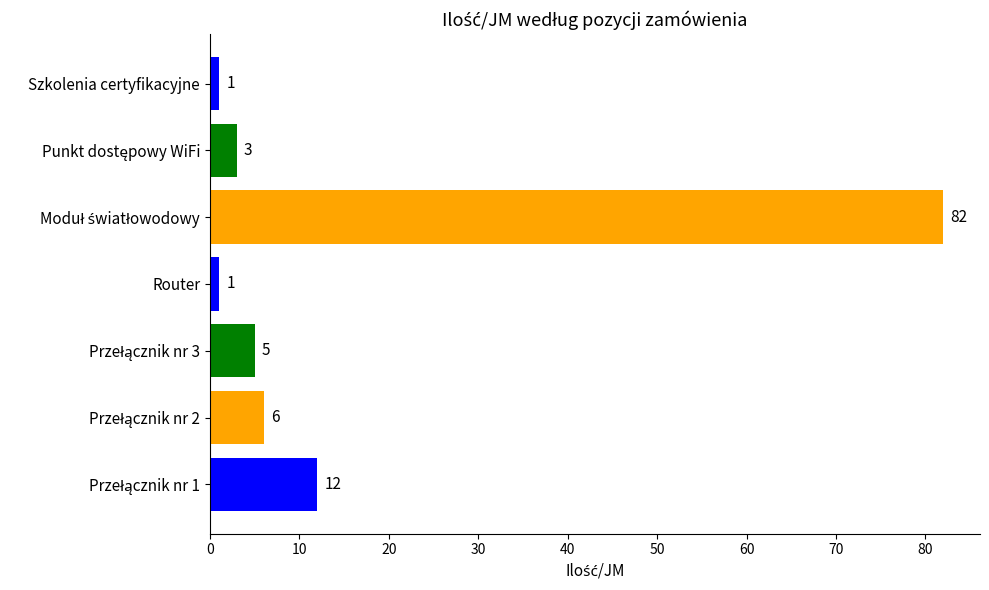

What is the greatest value displayed?

82